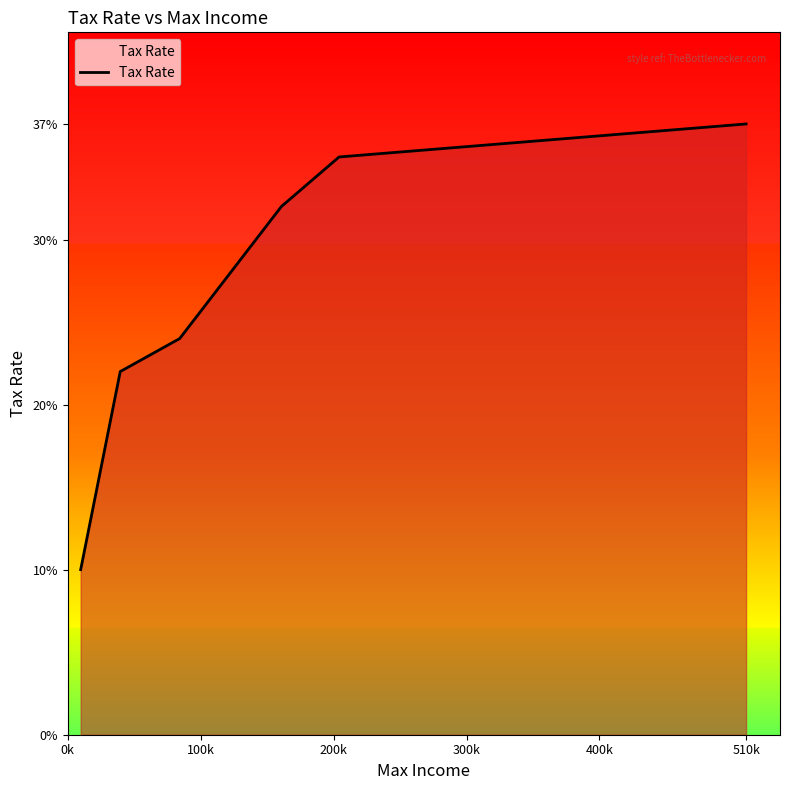

What is the smallest value displayed?

0.1